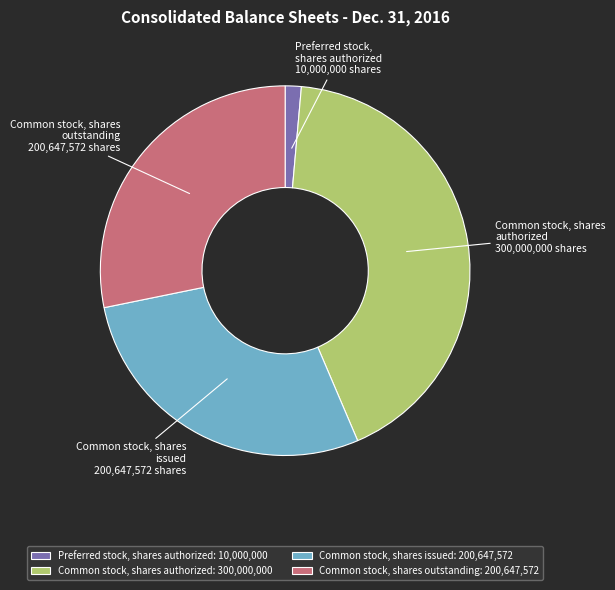

Which has a higher value, Common stock, shares authorized: 300,000,000 or Common stock, shares outstanding: 200,647,572?

Common stock, shares authorized: 300,000,000